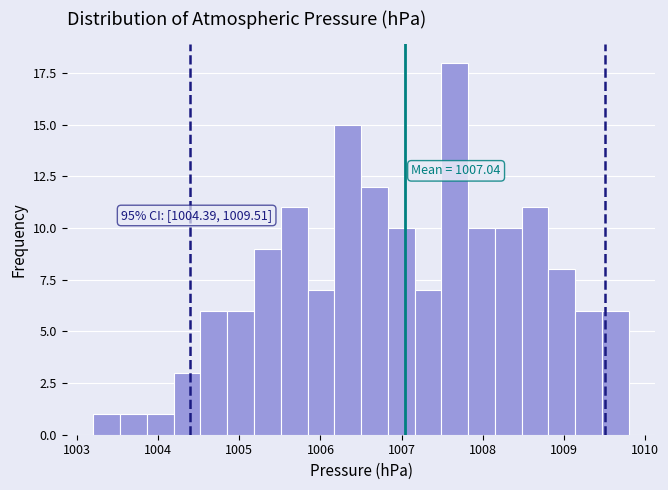

Around what value on the x-axis is the tallest bar? Give the approximate position of its centre, as read against the axis.

1007.7